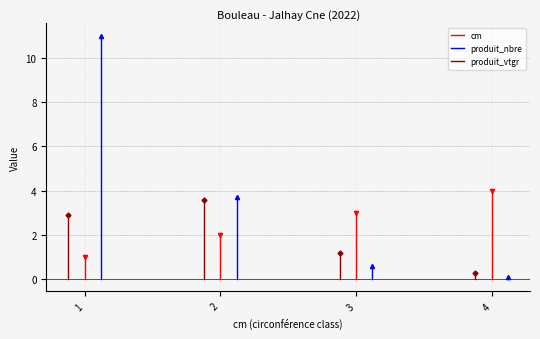

What is the maximum value for produit_nbre?

11.0